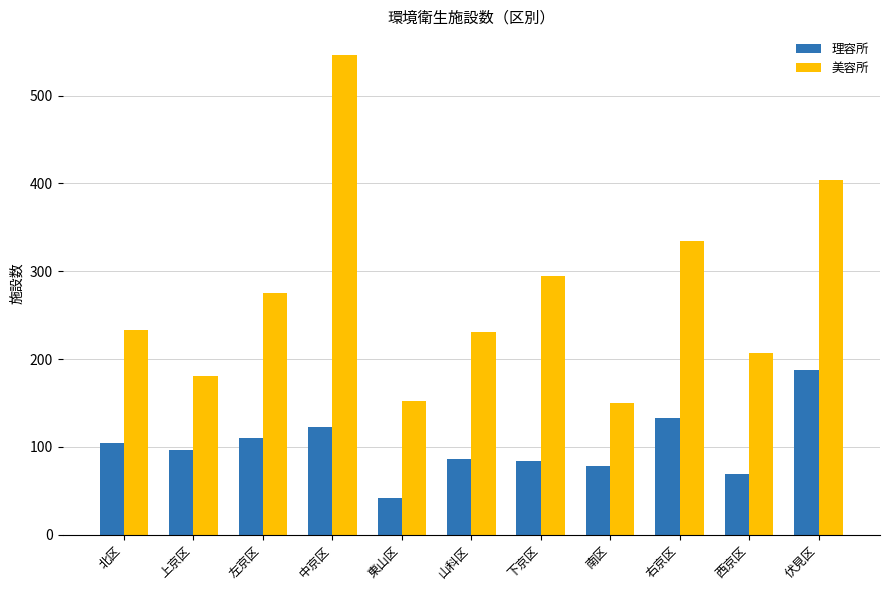

What is the spread (max minus min) of values at 中京区?

424